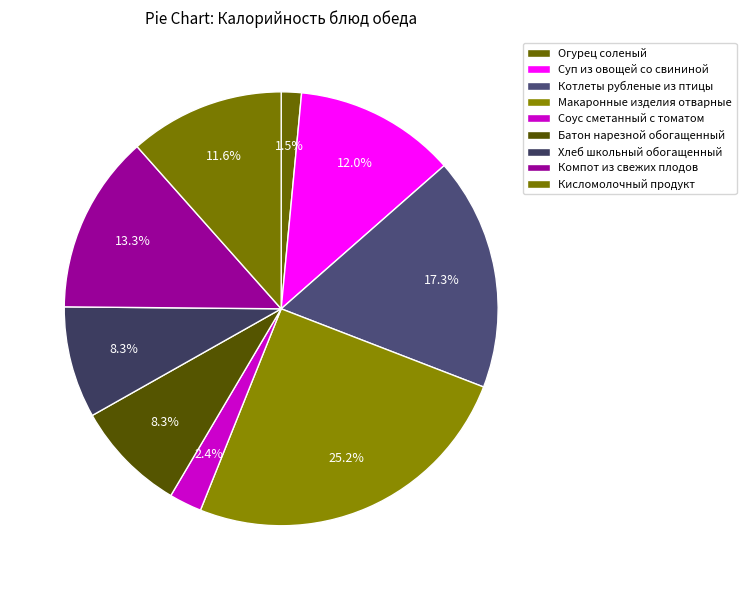

How many segments does this pie chart have?

9